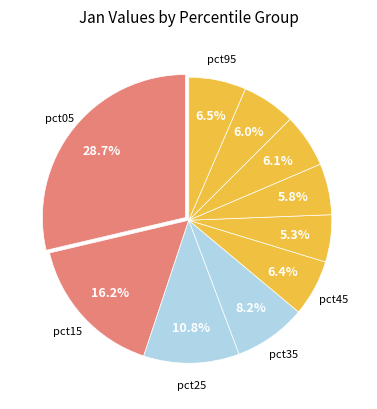

Count the number of slices in the pie.

10